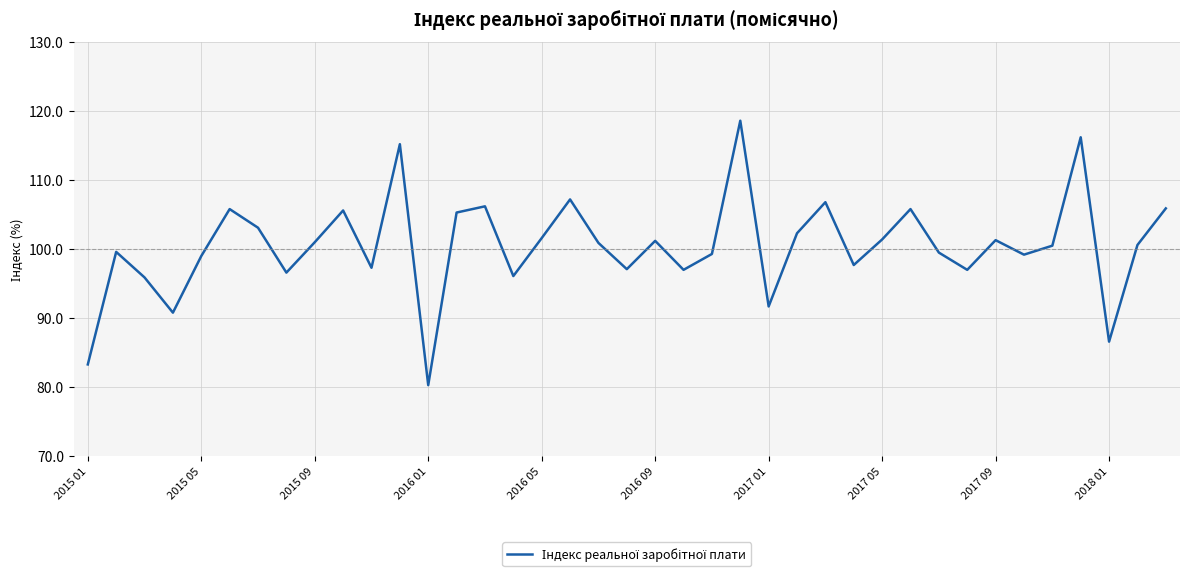

What is the smallest value displayed?

80.3